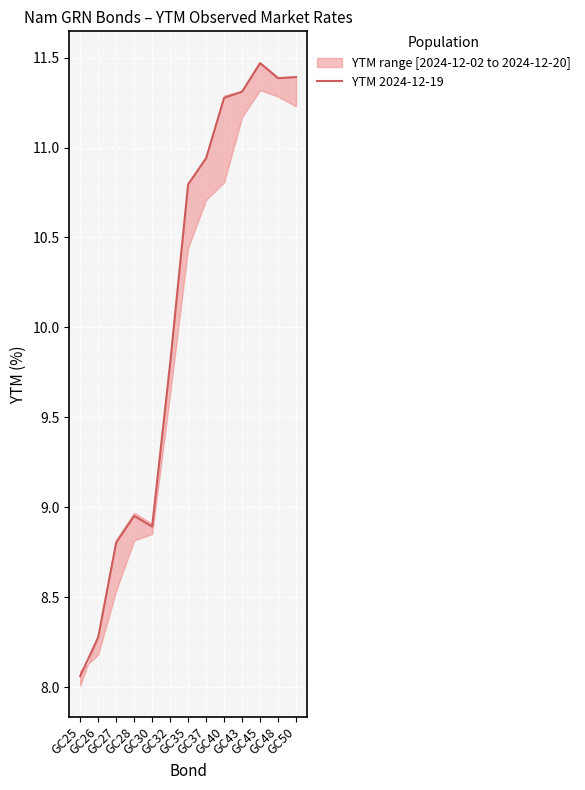

What is the maximum value shown in the chart?

11.5